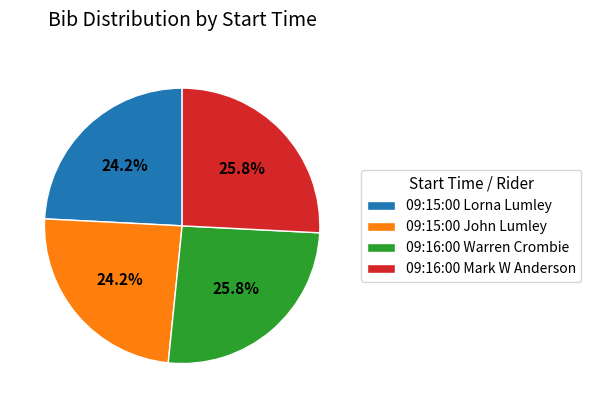

Do 09:16:00 Warren Crombie and 09:16:00 Mark W Anderson together represent more than half of the pie?

Yes